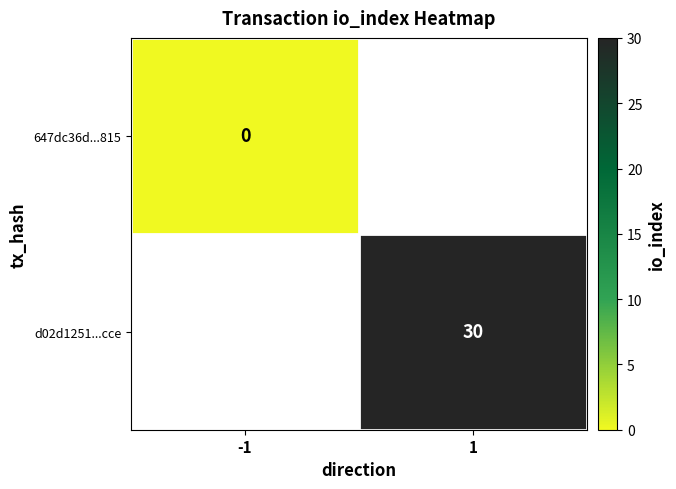

How many distinct data groups are displayed?

2